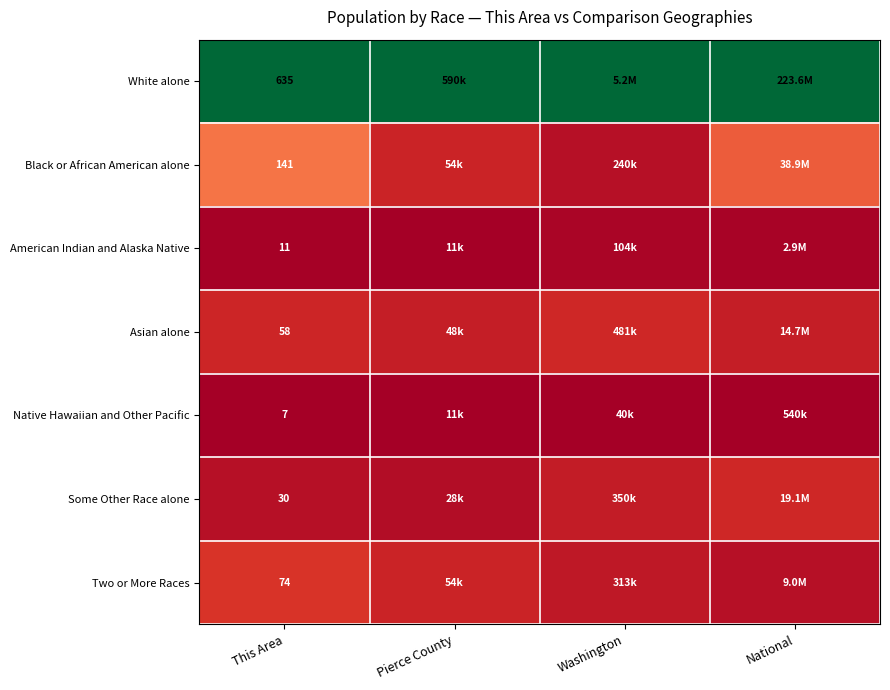

Is the value of Two or More Races at This Area greater than the value of Asian alone at This Area?

Yes